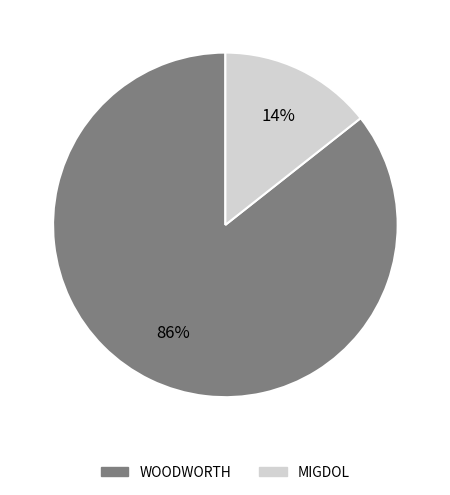

Which has a higher value, MIGDOL or WOODWORTH?

WOODWORTH